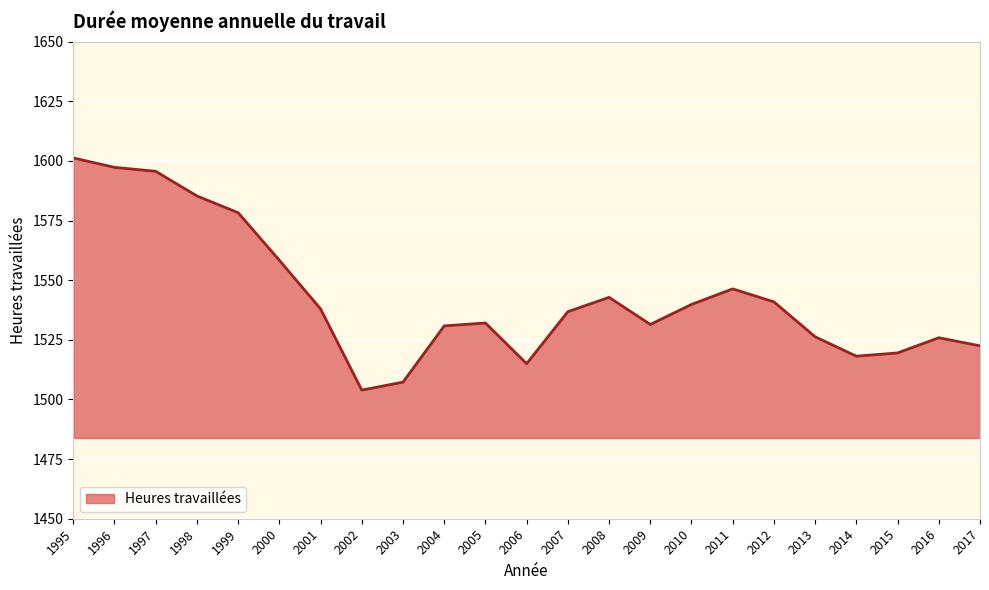

The chart shows a value of 1530.8 at 2004. True or false?

True